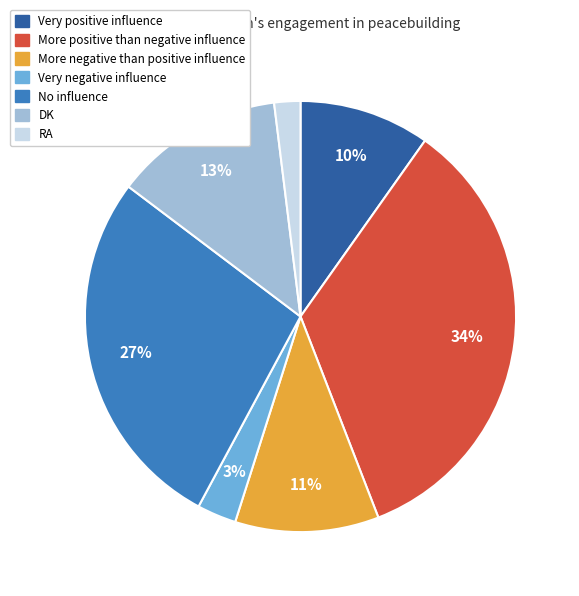

What is the ratio of the value at RA to the value at No influence?

0.1